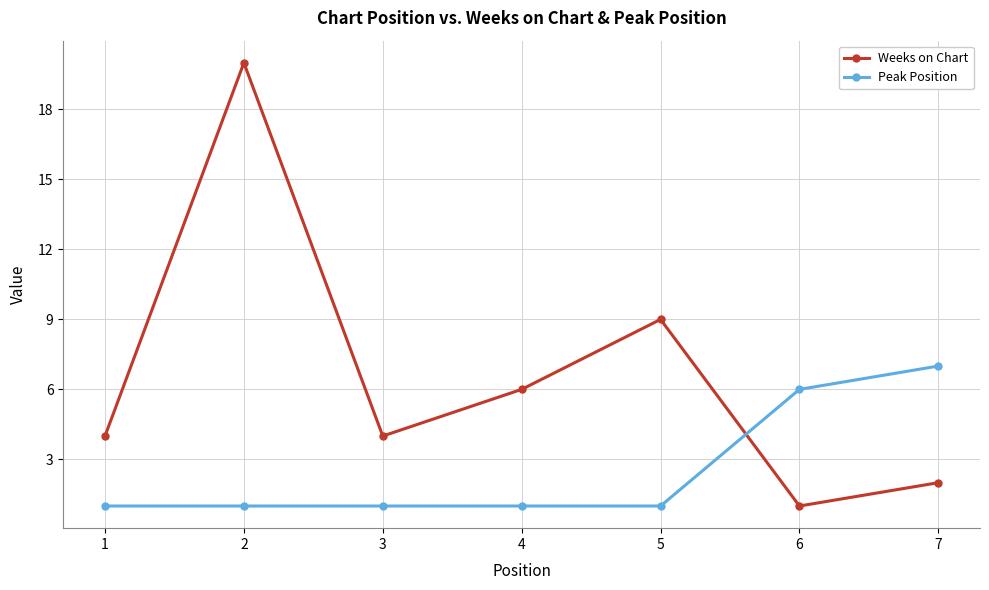

Which series changed the most between 3 and 6?

Peak Position